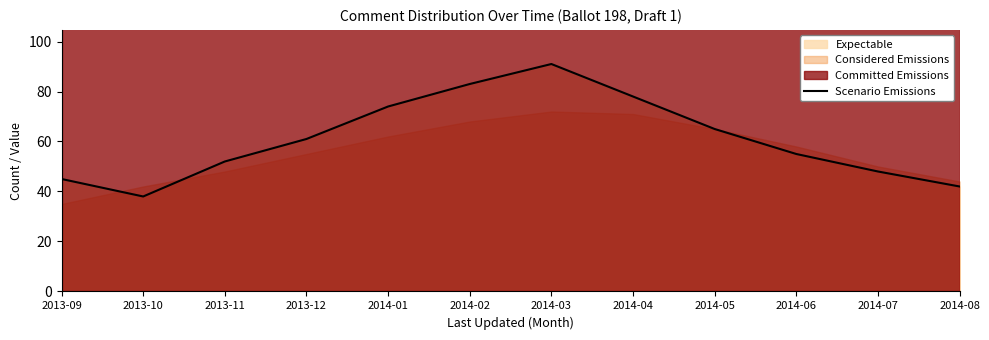

The Scenario Emissions series shows 61 at 2013-12. True or false?

True